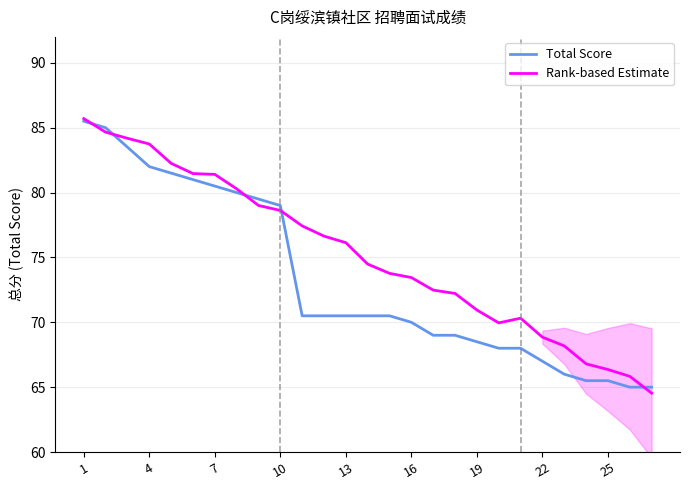

What is the average value of the Total Score series?

73.2